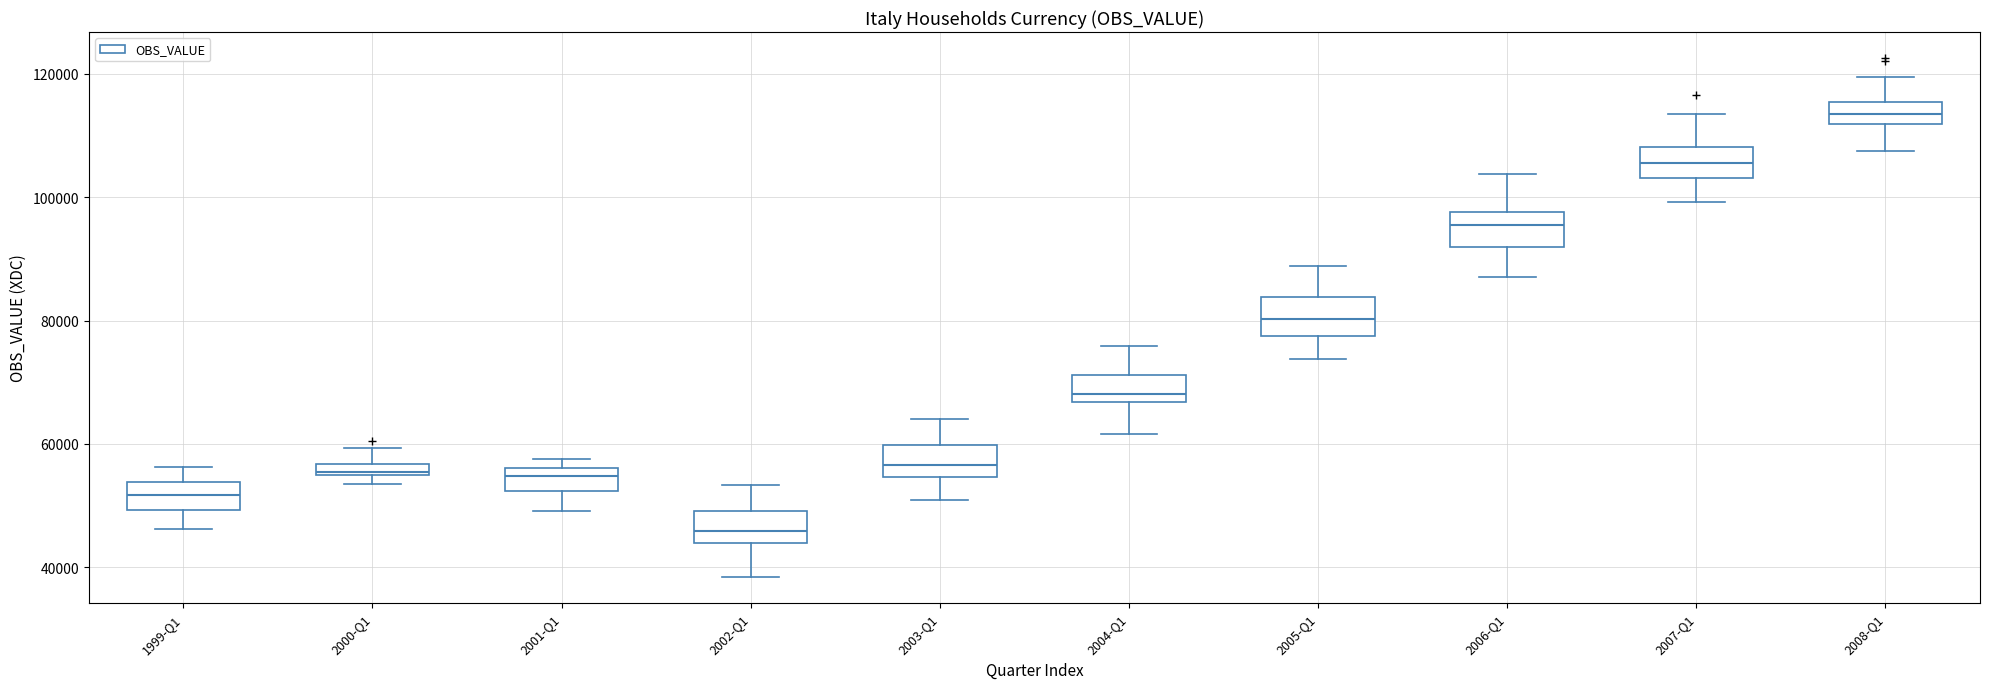

Which box's median line is the lowest?

2002-Q1